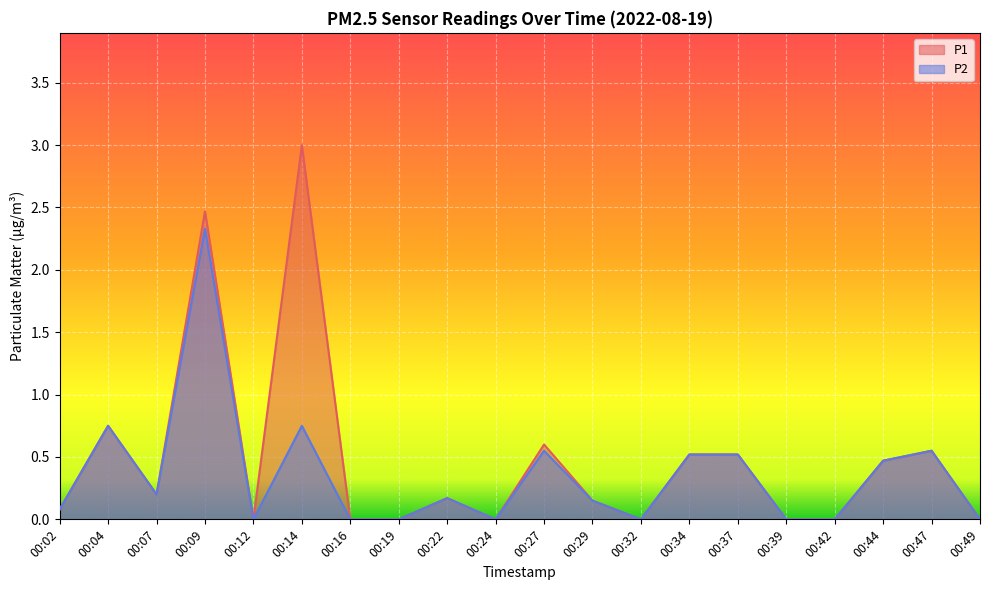

What is the average value of the P2 series?

0.4